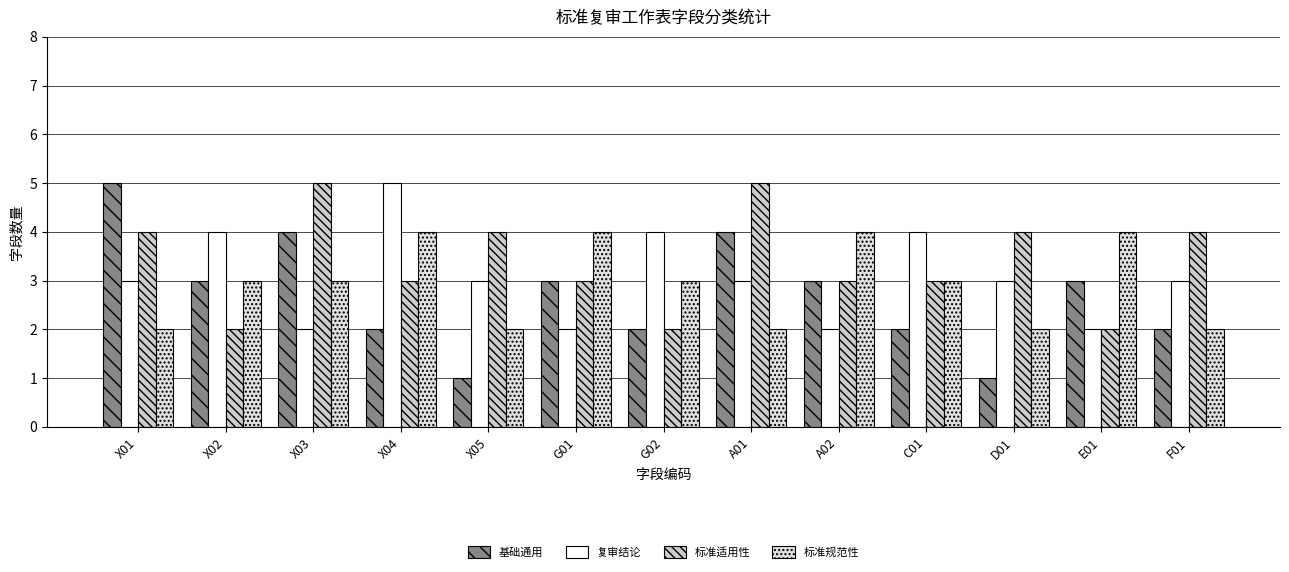

The value of 标准适用性 at X01 is 1. True or false?

False